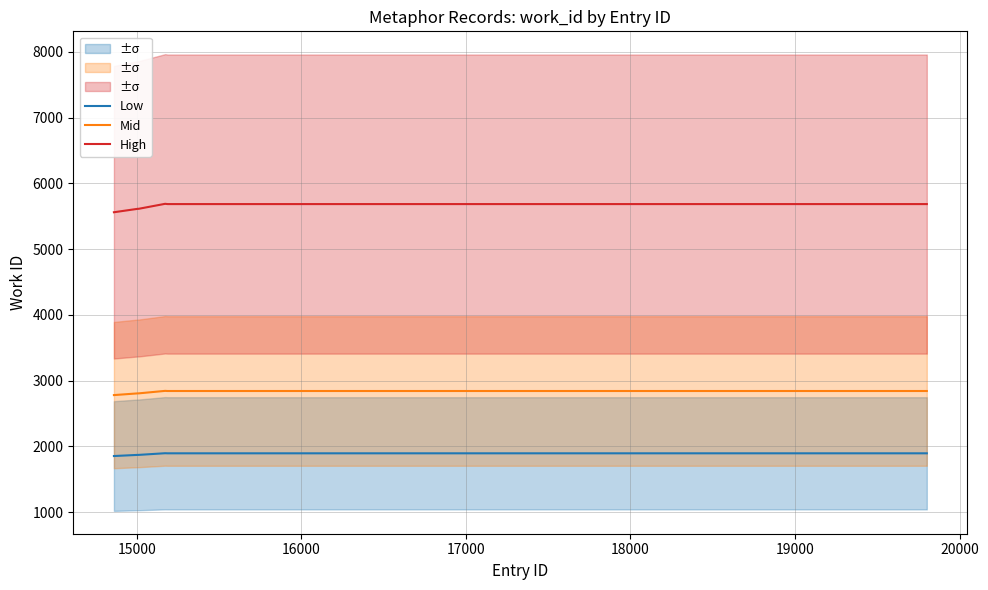

What is the minimum value for Low?

1854.0